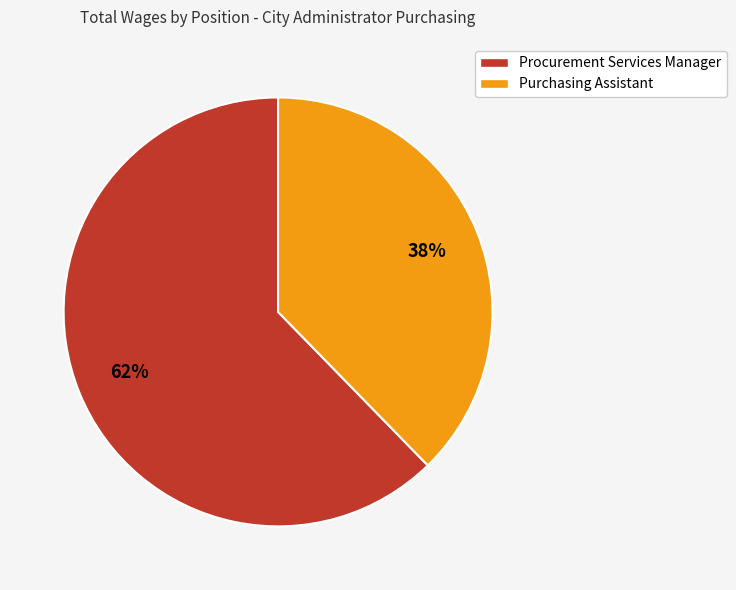

Combined, do Purchasing Assistant and Procurement Services Manager account for over 50%?

Yes